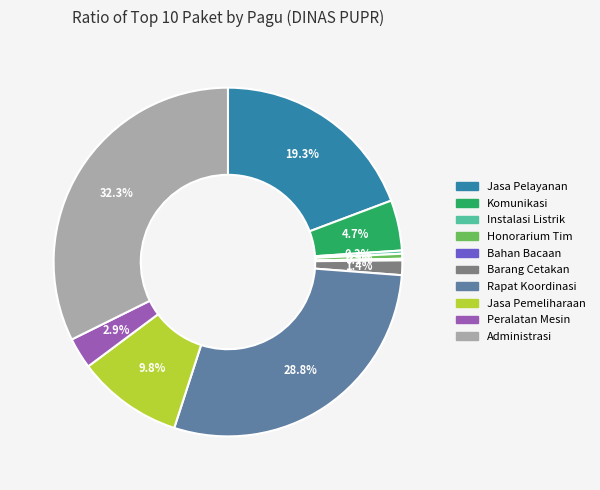

Is there a majority slice in this chart?

No